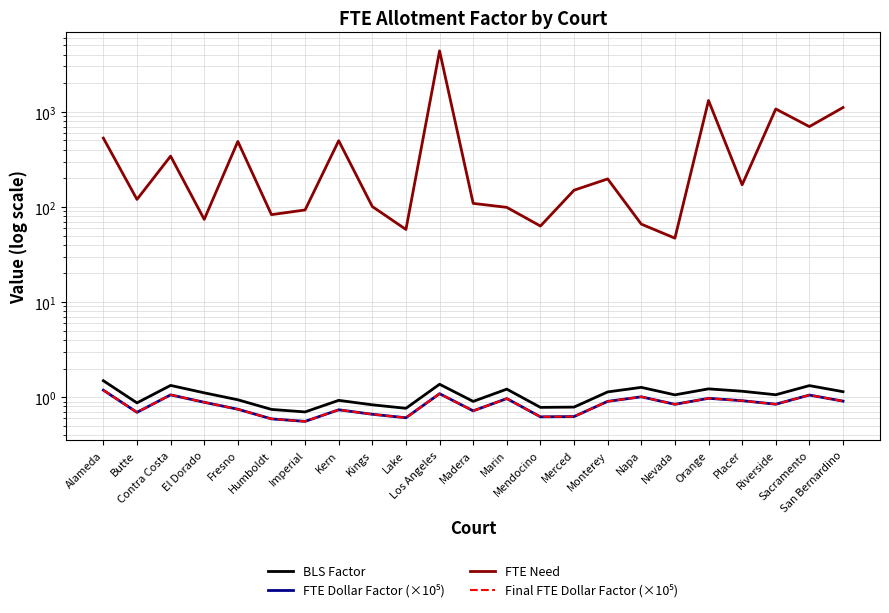

What is the difference between the maximum and minimum values in the Final FTE Dollar Factor (×10⁵) series?

0.6